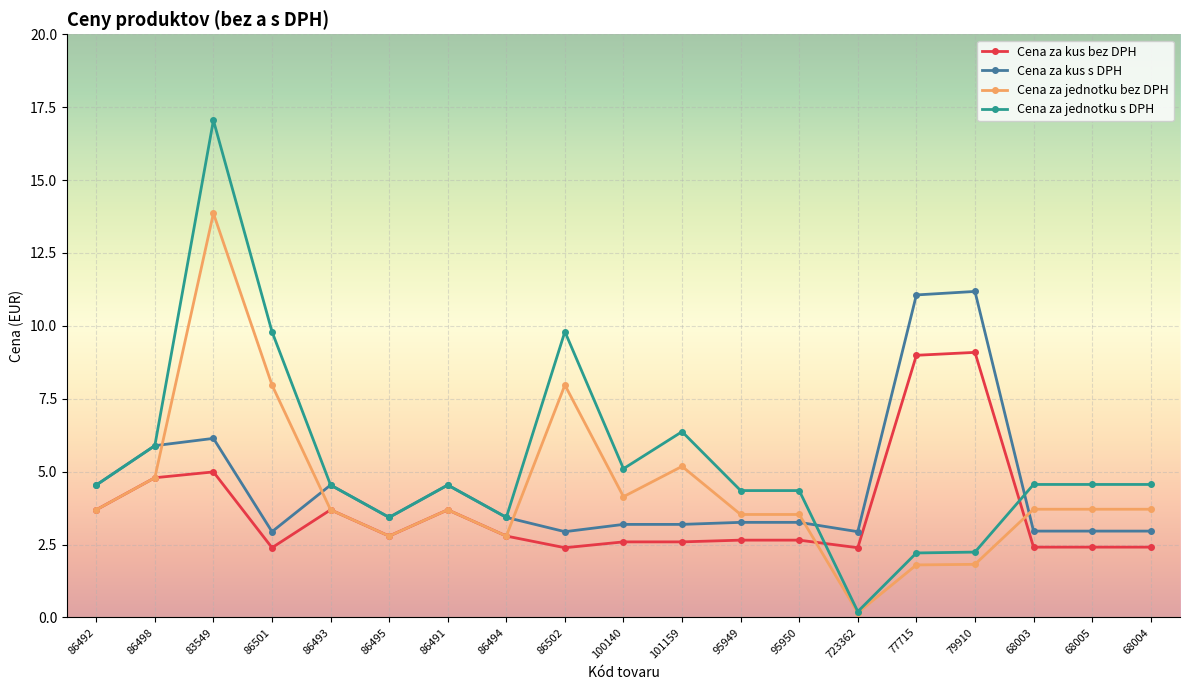

At how many categories does at least one series exceed 5?

8